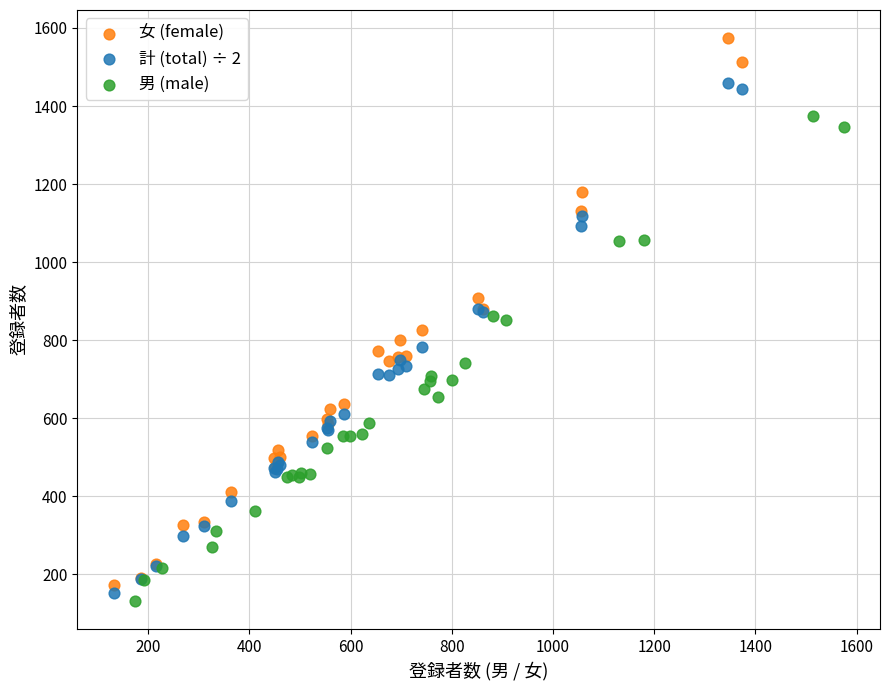

Which series has the widest spread of Y values?

女 (female)